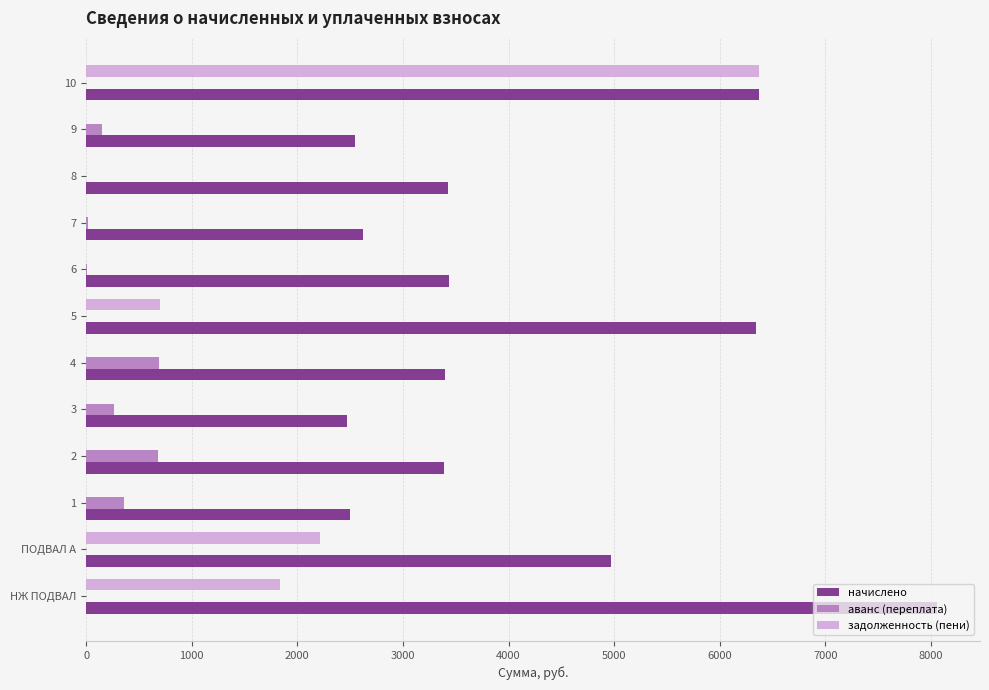

Is it true that задолженность (пени) equals 2211.5 at ПОДВАЛ А?

True